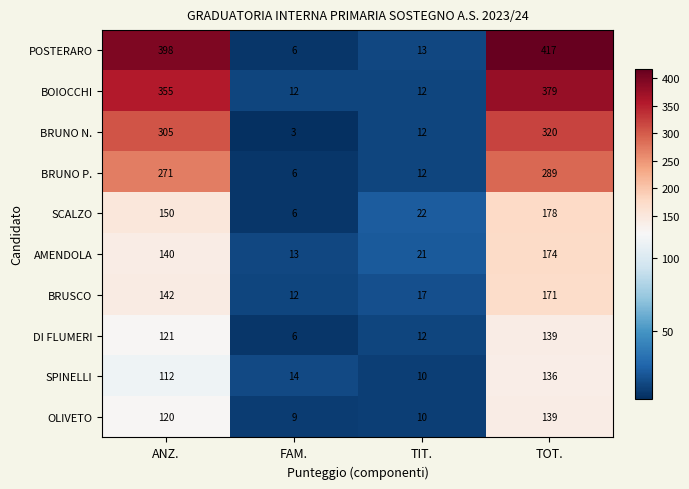

How many series are shown in this chart?

10